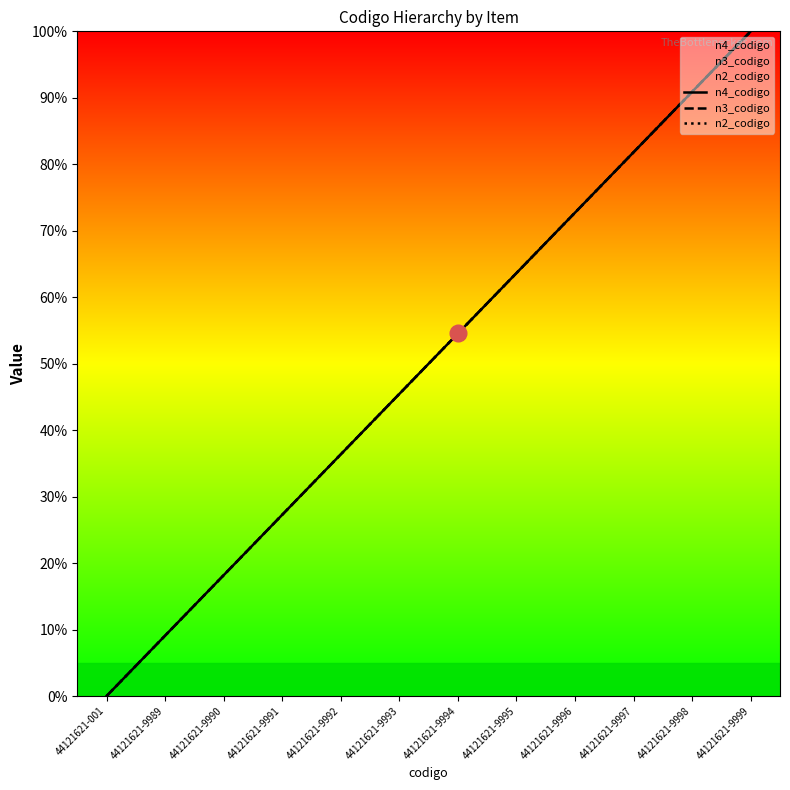

True or false: n4_codigo and n3_codigo cross at least once.

False